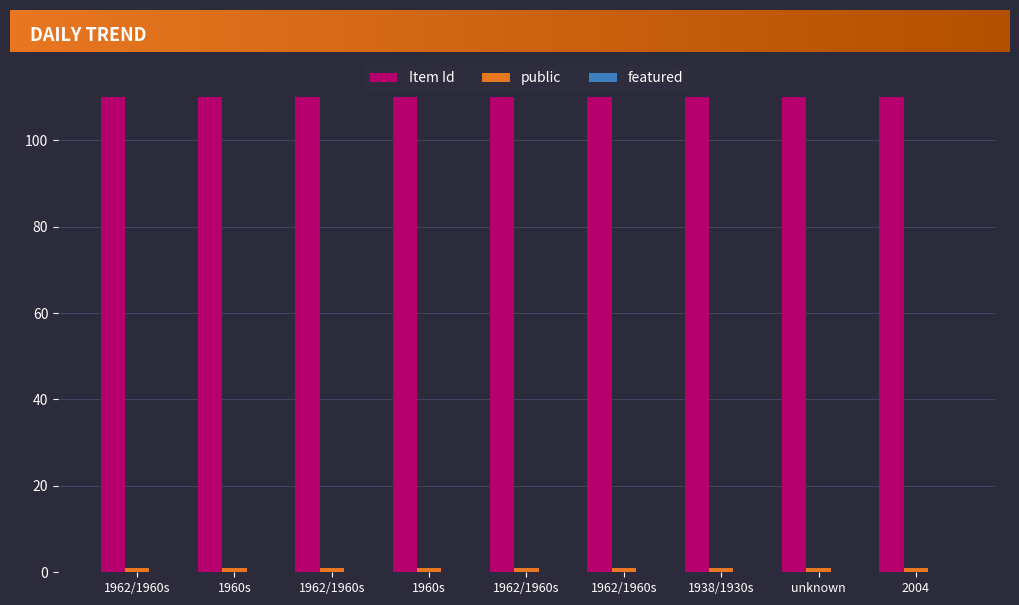

Which has a higher value, 1962/1960s or 1960s?

1962/1960s